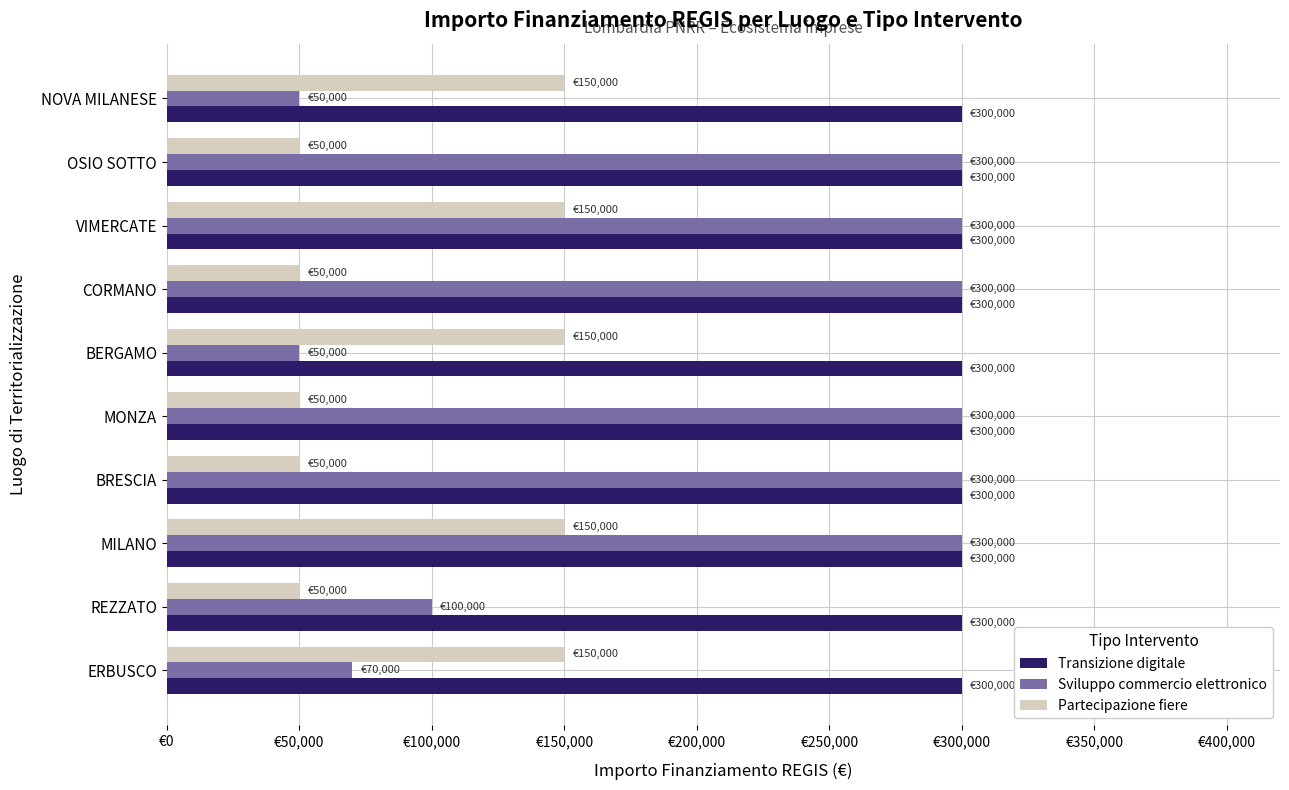

What are all the series names shown in the legend?

Transizione digitale, Sviluppo commercio elettronico, Partecipazione fiere